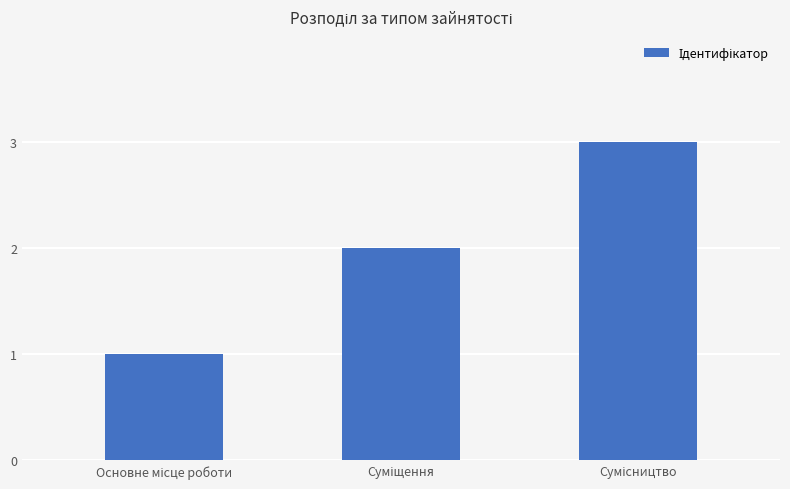

What is the sum of all values?

6